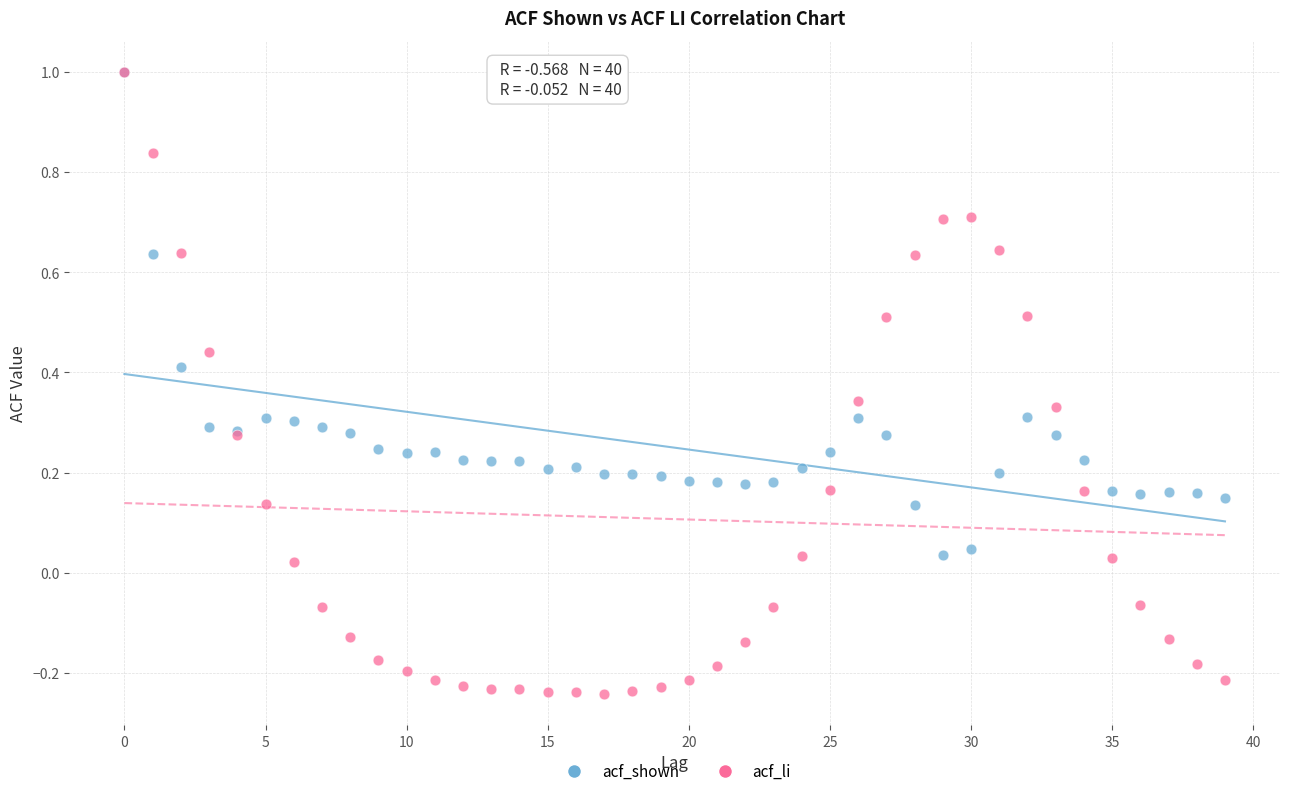

Which series reaches the minimum Y coordinate?

acf_li